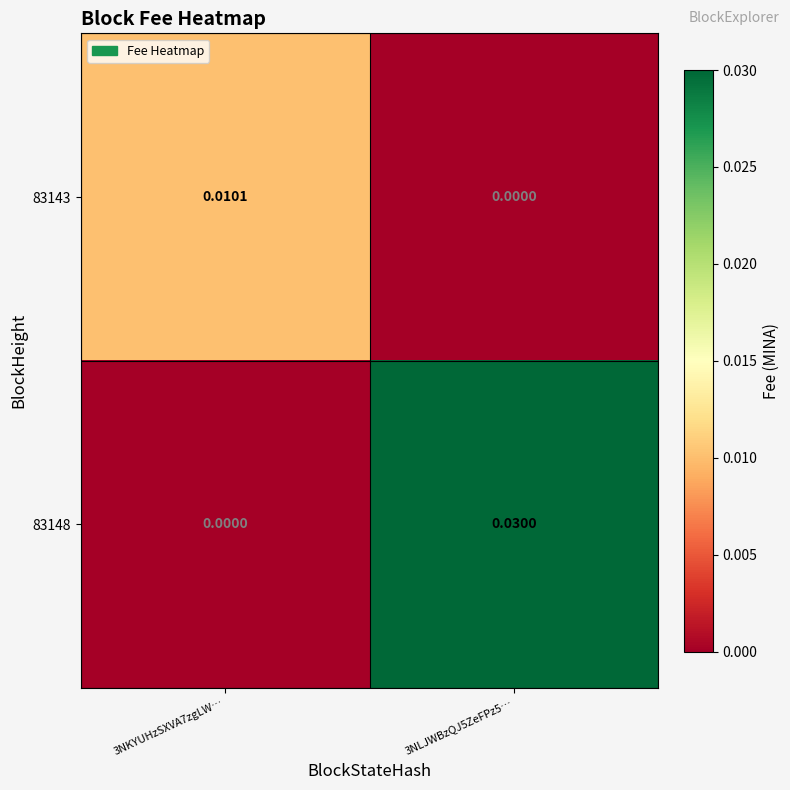

Rank the series by their maximum value, from highest to lowest.

83148, 83143